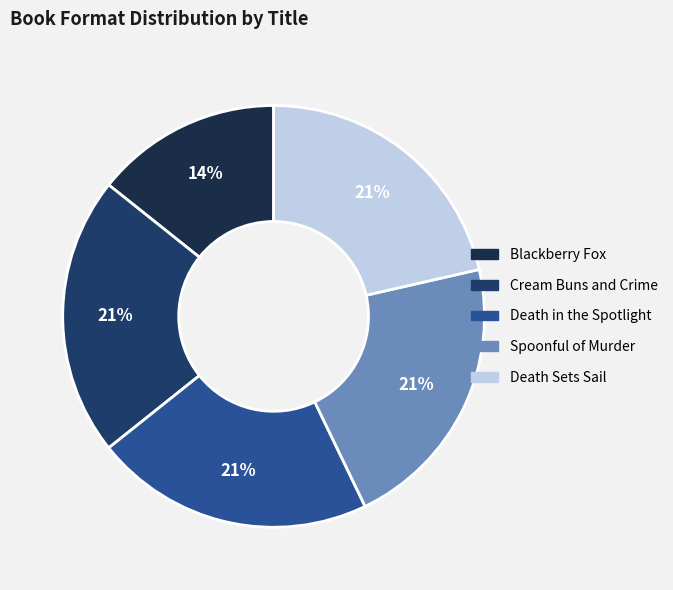

To the nearest percent, what is the difference between the largest and smallest slice percentages?

7%